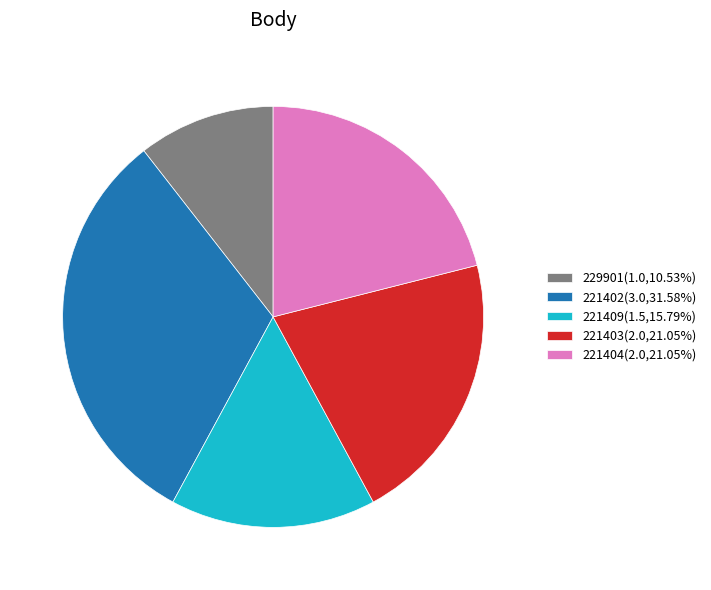

Do 221403 and 221404 together represent more than half of the pie?

No